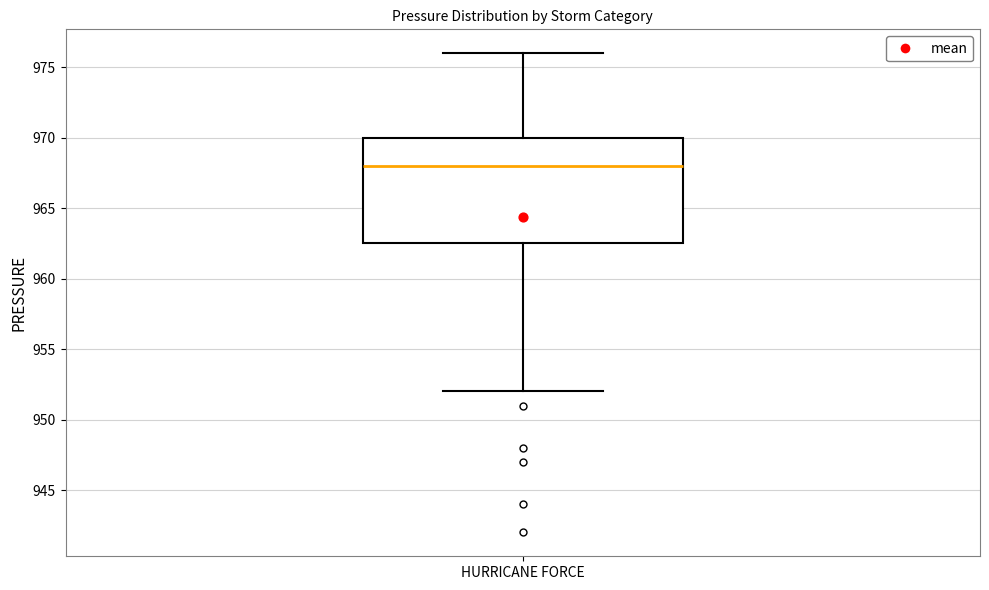

Where does the median line of the box for HURRICANE FORCE sit on the y-axis? The values are not printed on the chart, so give them approximately, as read against the axis.

968.0